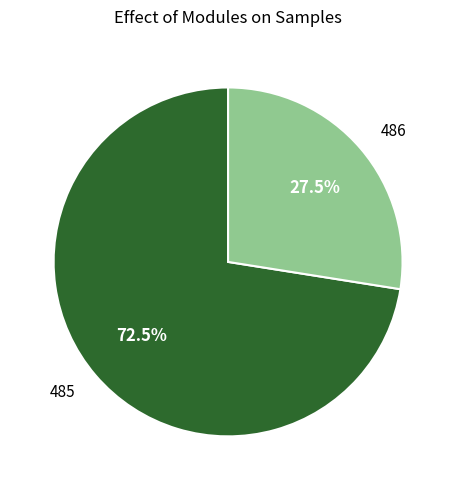

Which category has the biggest portion of the pie?

485